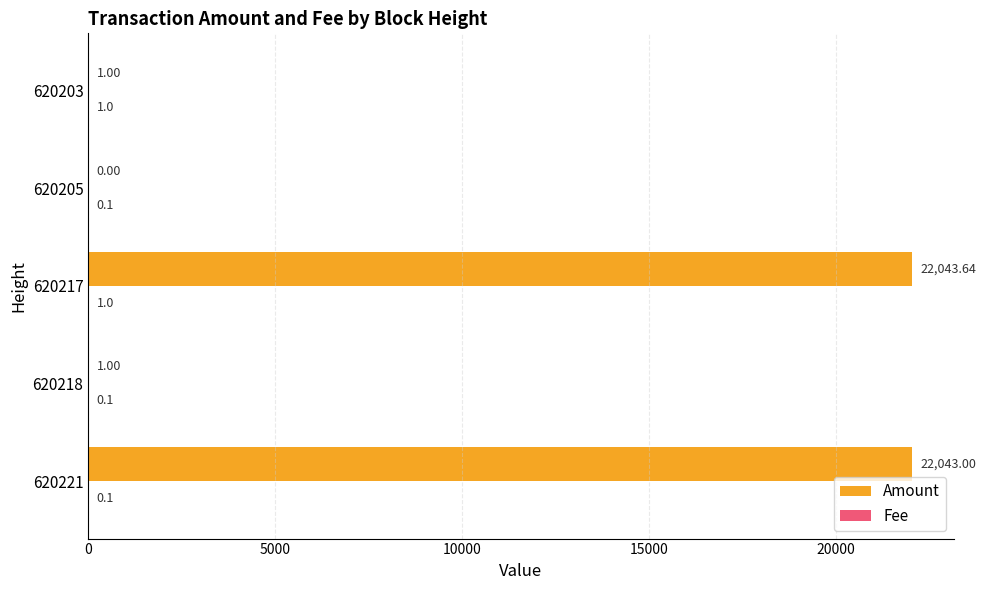

At which category is the sum across all series the highest?

620217